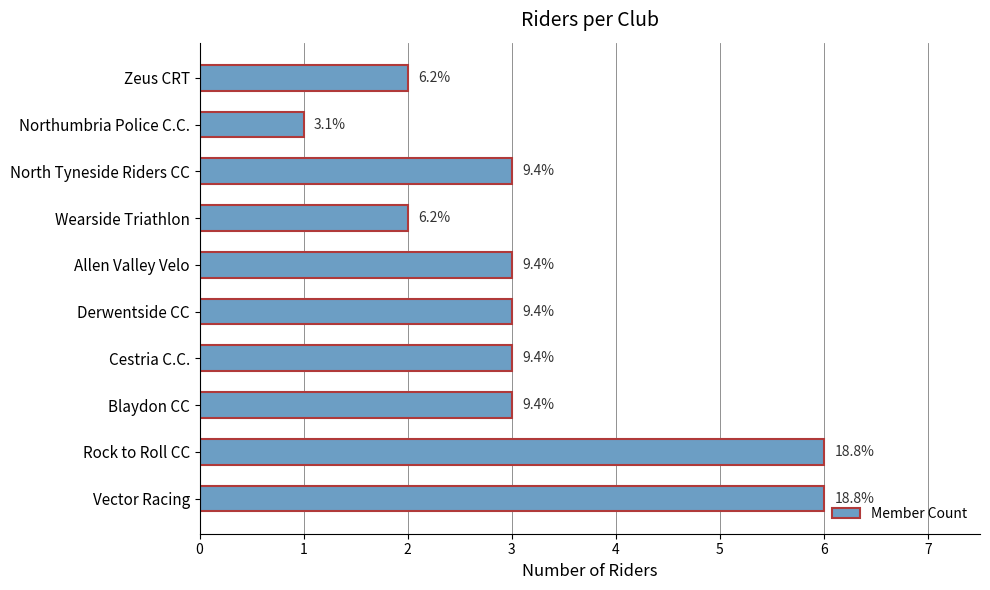

How many bars are there in total?

10